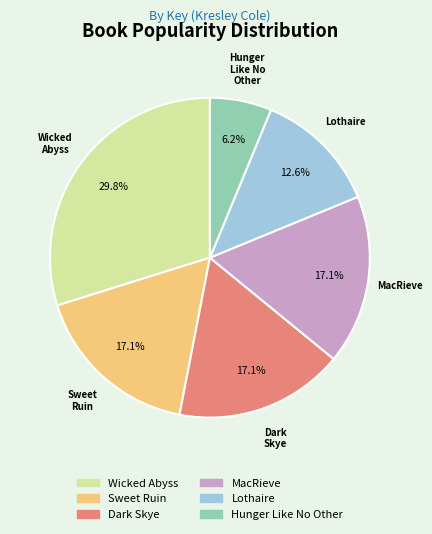

Combined, do Sweet Ruin and Dark Skye account for over 50%?

No